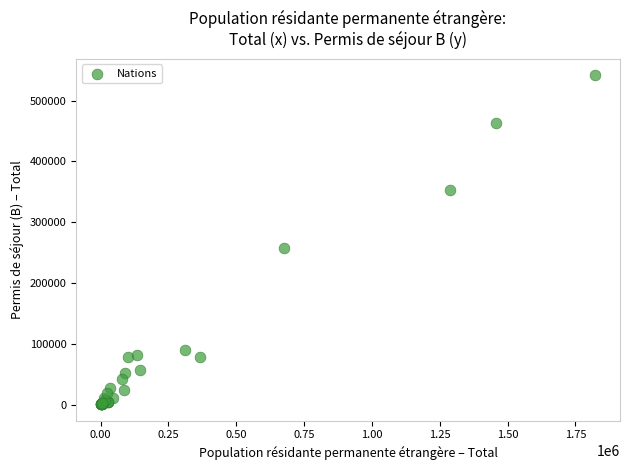

What Y value in the scatter plot is closest to 271157?

257626